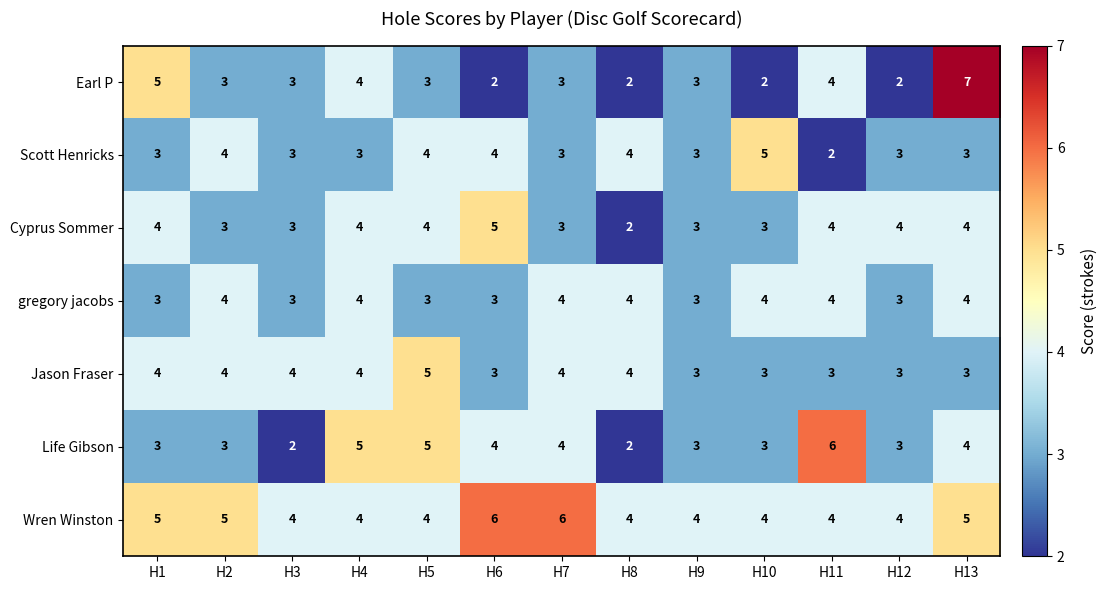

What is the difference between the maximum and minimum values in the Life Gibson series?

4